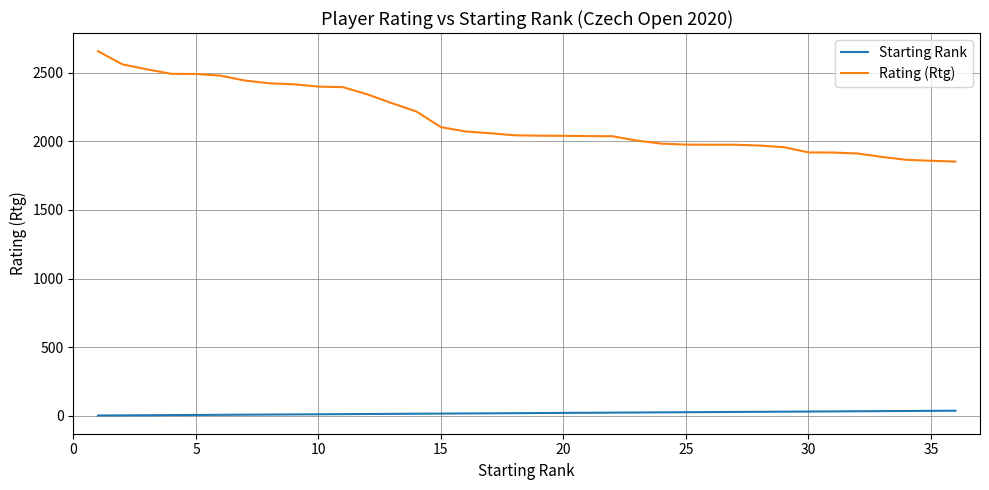

What are all the series names shown in the legend?

Starting Rank, Rating (Rtg)